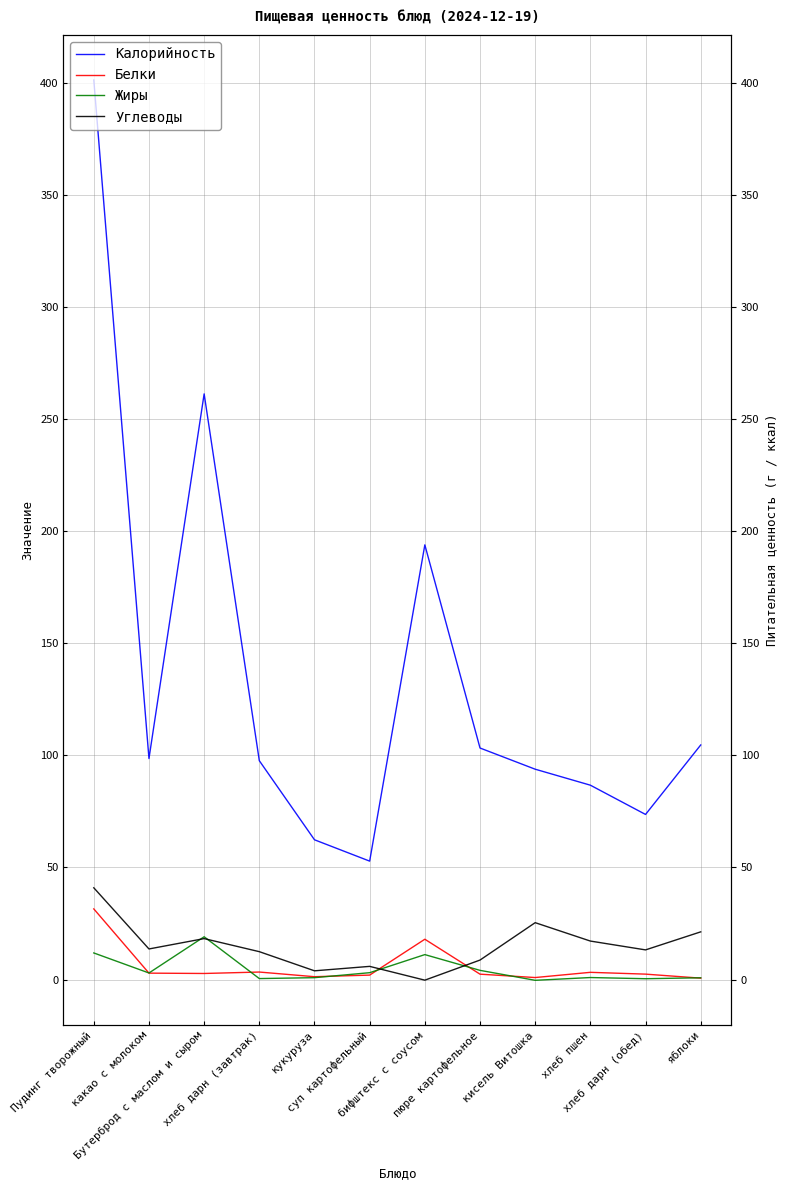

Is it true that Калорийность equals 69.3 at суп картофельный?

False